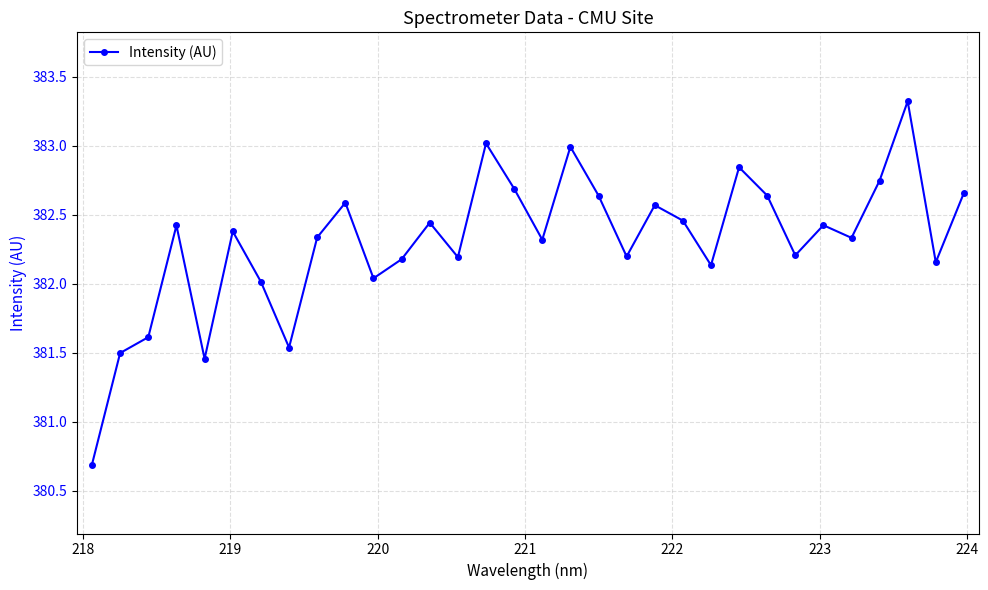

What is the value of the 9th point from the left?

382.3